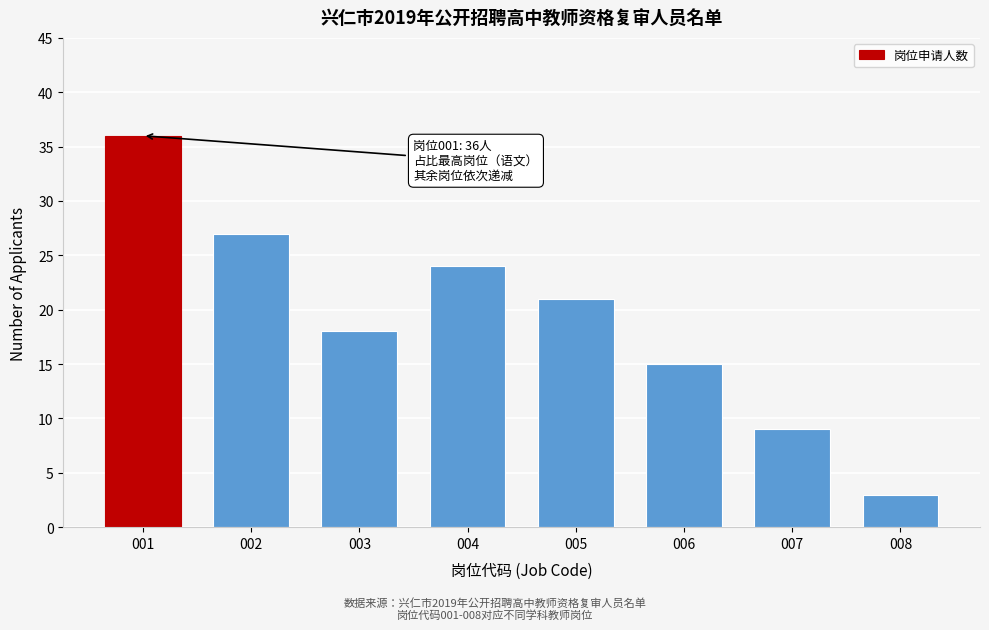

Reading left to right, transcribe all the data shown in this chart.

001=36	002=27	003=18	004=24	005=21	006=15	007=9	008=3